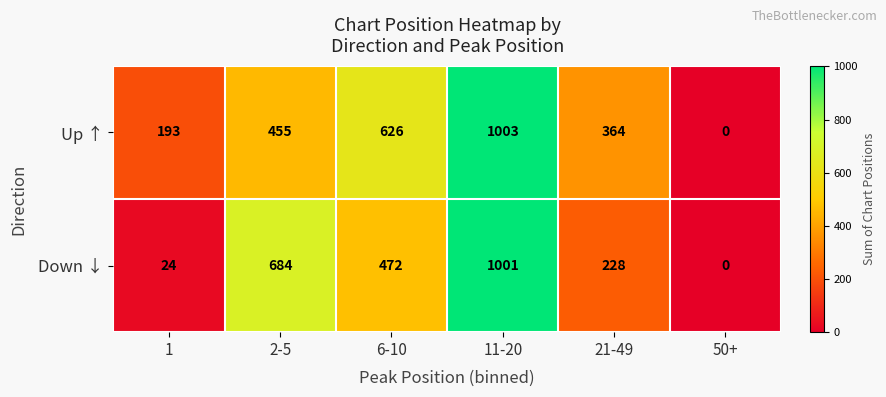

Reading left to right, what are all the values shown in this chart?

Up ↑: 193	455	626	1003	364	0
Down ↓: 24	684	472	1001	228	0